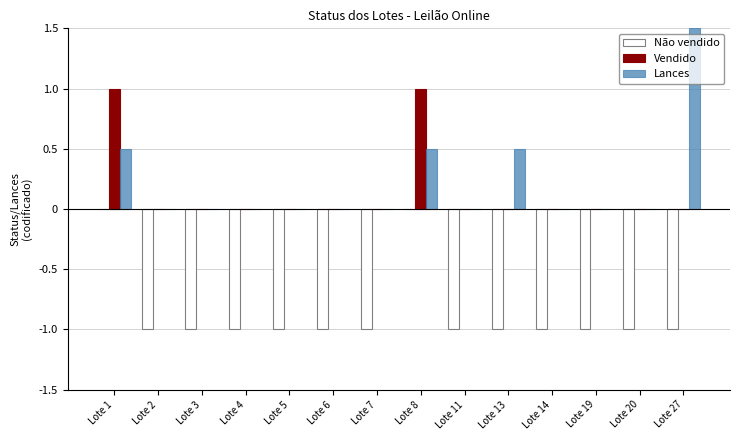

What is the sum of all Vendido values?

2.0